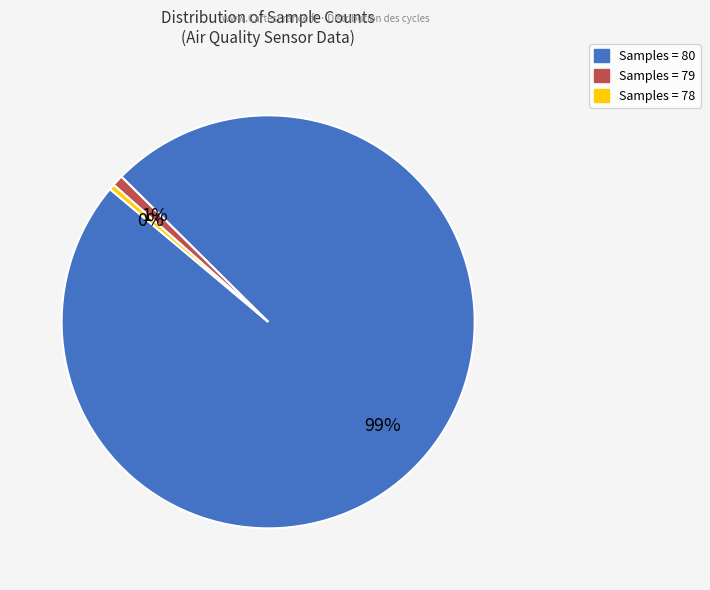

To the nearest percent, what is the average slice percentage?

33%